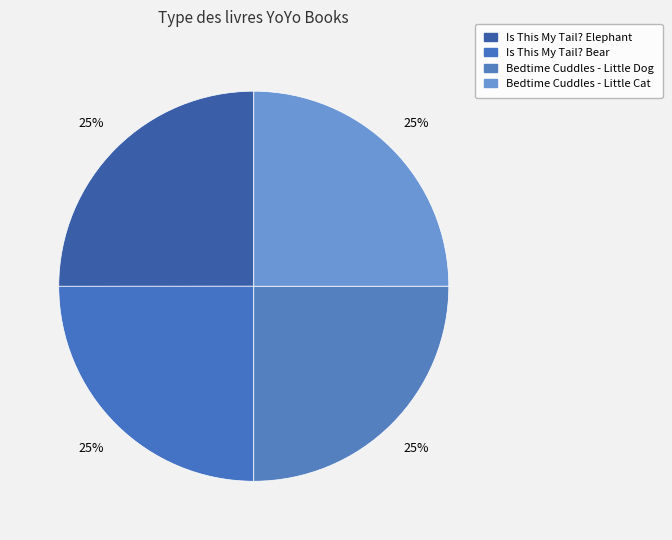

To the nearest percent, what percentage of the pie is Is This My Tail? Elephant?

25%